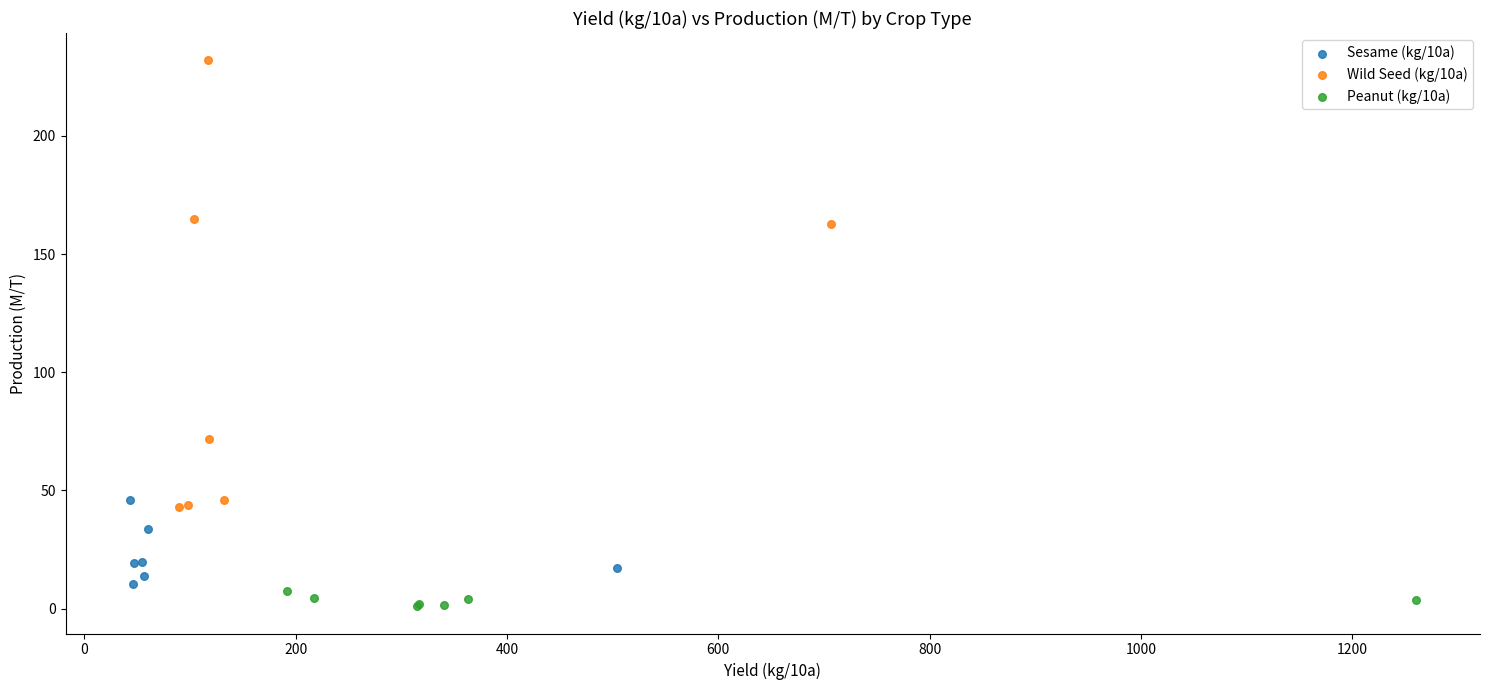

Which series contains the lowest Y value?

Peanut (kg/10a)